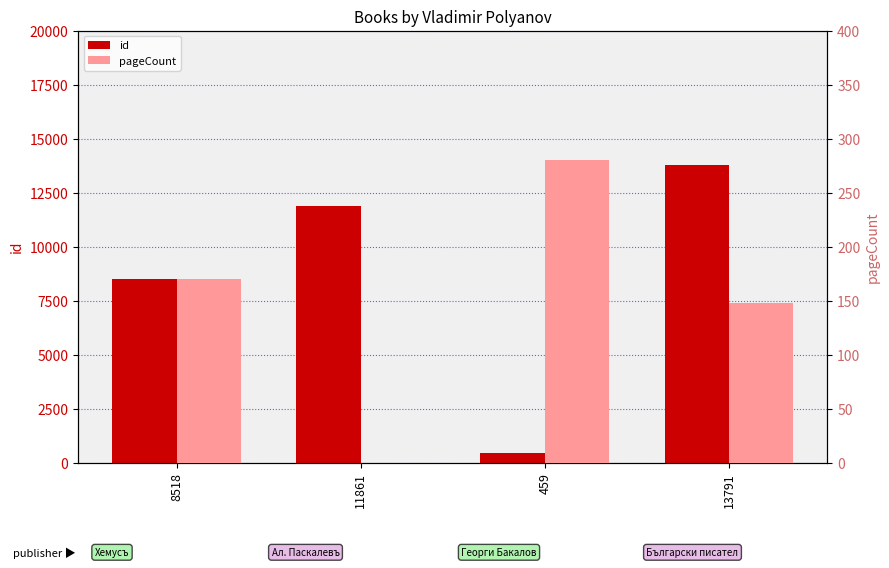

The pageCount series shows 51 at 8518. True or false?

False